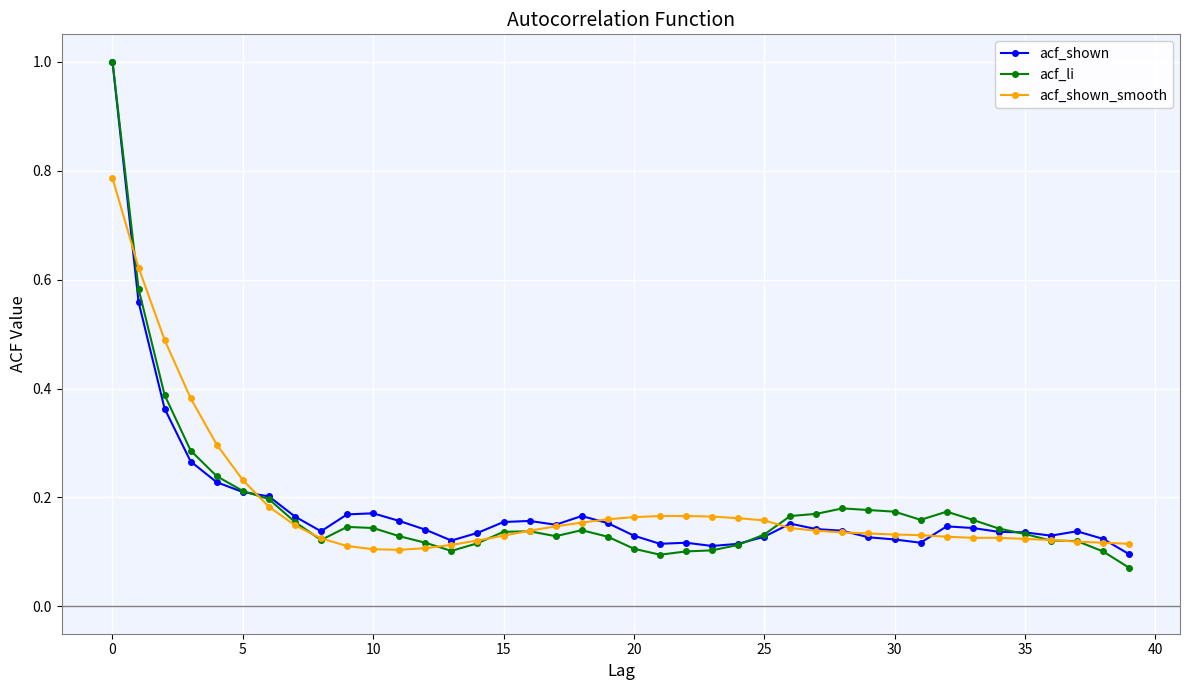

Count the number of categories in the chart.

40